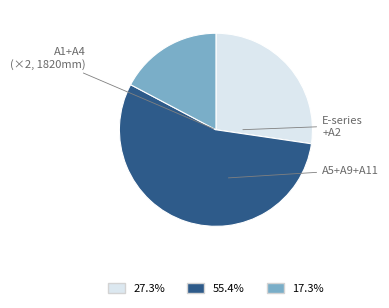

How many slices are in this pie chart?

3